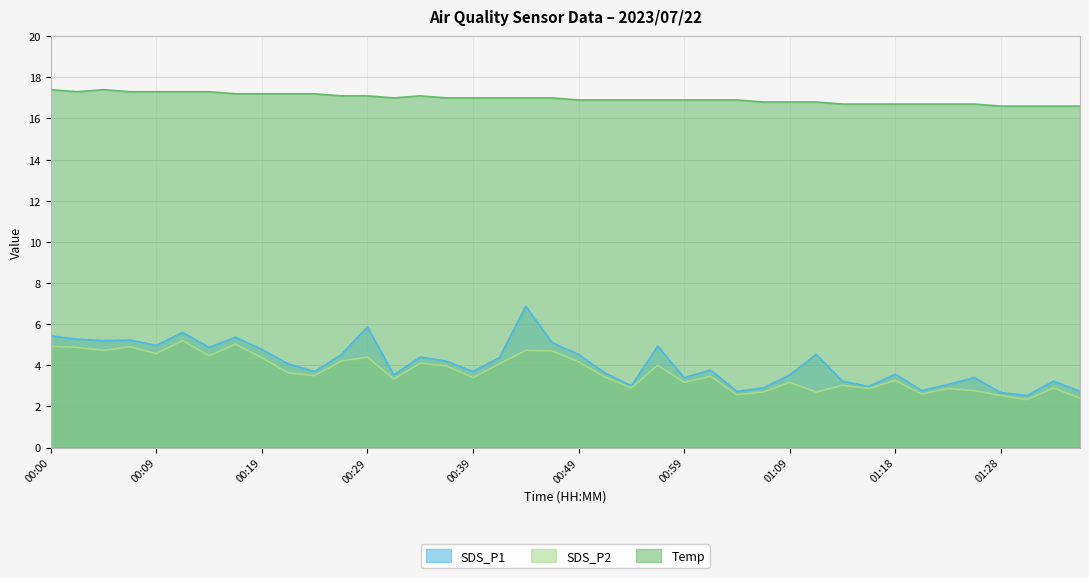

Reading left to right, transcribe all the data shown in this chart.

SDS_P1: 5.4	5.3	5.2	5.2	5.0	5.6	4.9	5.4	4.8	4.1	3.7	4.5	5.9	3.5	4.4	4.2	3.7	4.4	6.9	5.1	4.5	3.6	3.0	4.9	3.4	3.8	2.7	2.9	3.5	4.5	3.2	3.0	3.6	2.8	3.1	3.4	2.7	2.5	3.2	2.7
SDS_P2: 4.9	4.9	4.7	4.9	4.6	5.2	4.5	5.0	4.4	3.6	3.5	4.2	4.4	3.3	4.1	4.0	3.4	4.1	4.7	4.7	4.2	3.4	2.9	4.0	3.2	3.5	2.6	2.7	3.2	2.7	3.0	2.9	3.3	2.6	2.9	2.8	2.5	2.3	2.9	2.4
Temp: 17.4	17.3	17.4	17.3	17.3	17.3	17.3	17.2	17.2	17.2	17.2	17.1	17.1	17.0	17.1	17.0	17.0	17.0	17.0	17.0	16.9	16.9	16.9	16.9	16.9	16.9	16.9	16.8	16.8	16.8	16.7	16.7	16.7	16.7	16.7	16.7	16.6	16.6	16.6	16.6